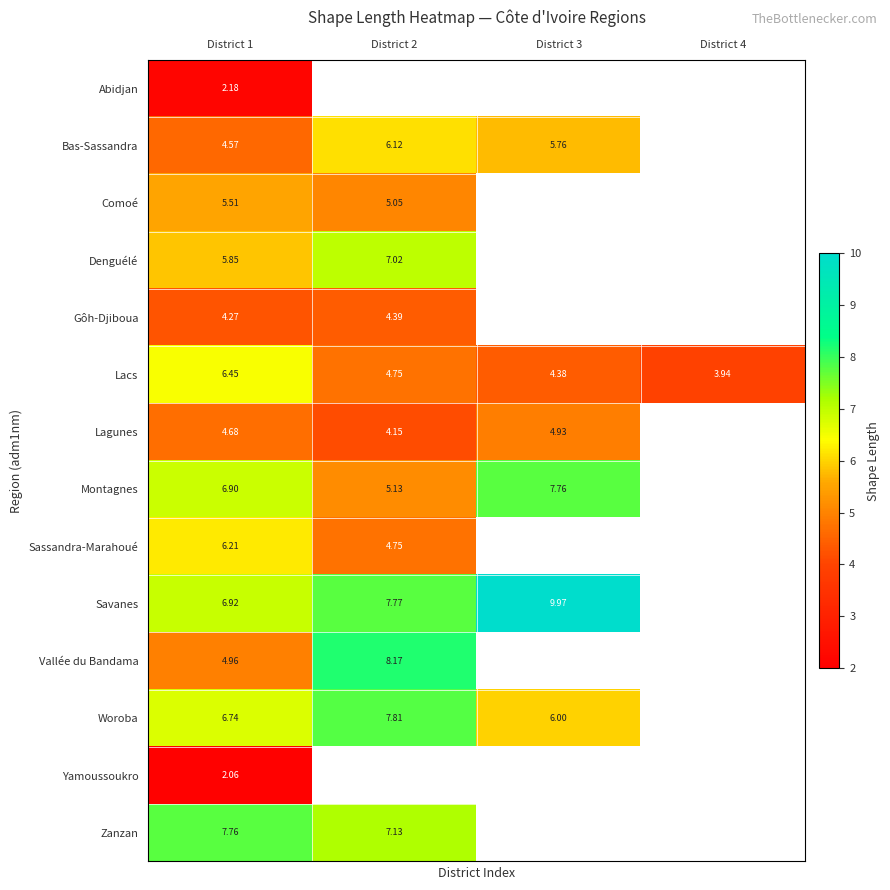

At which label does Yamoussoukro reach its peak?

District 1